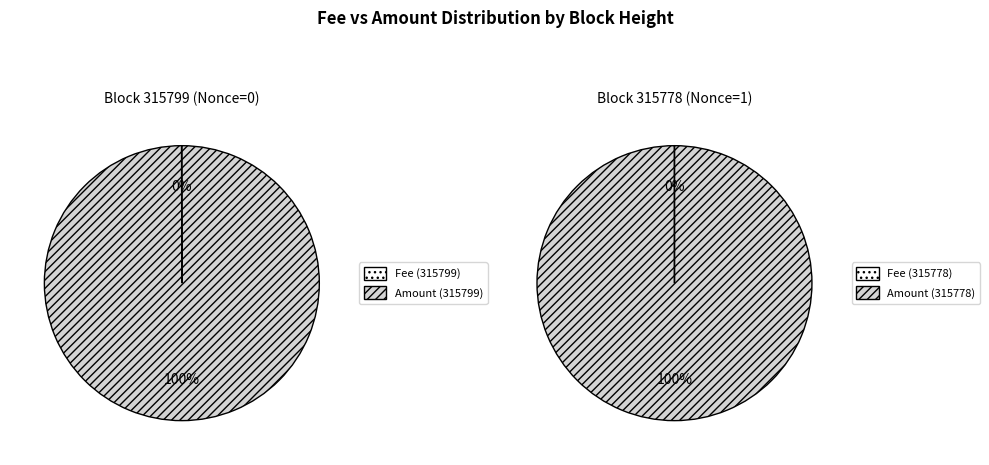

Is it true that 315799 is 6% of the pie?

False